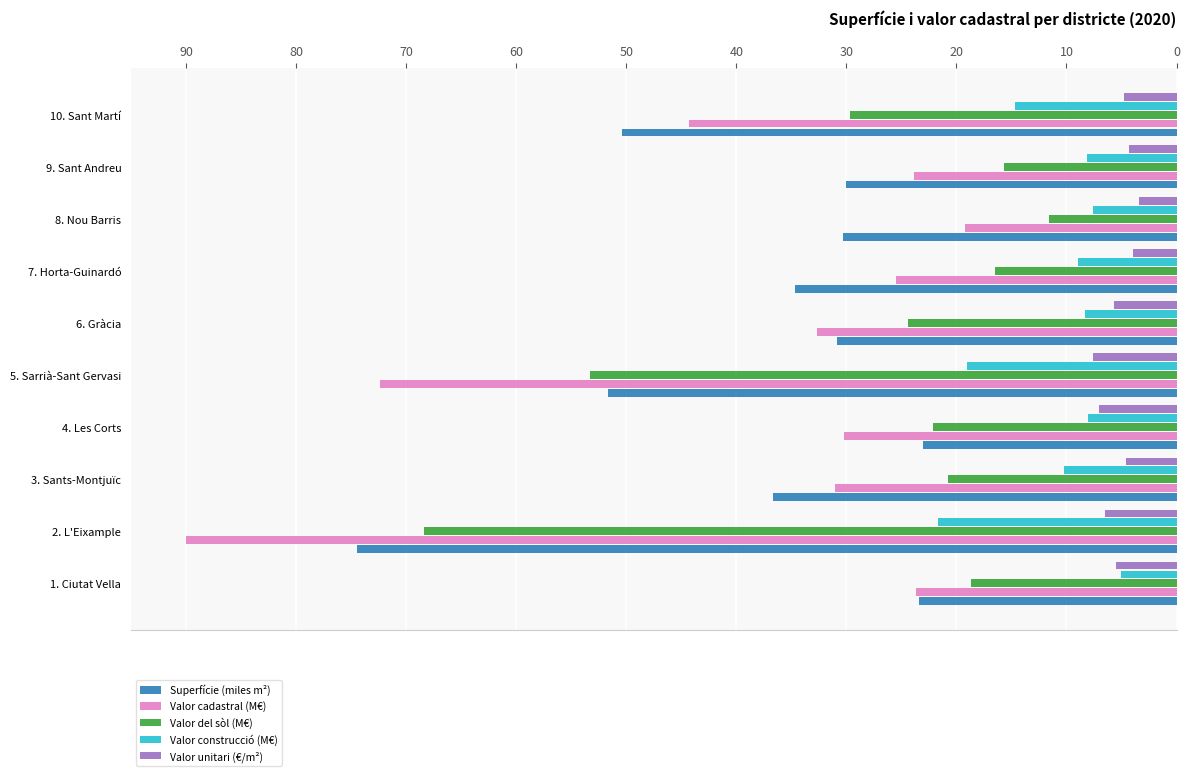

Is the value of Valor construcció (M€) at 10. Sant Martí greater than the value of Valor unitari (€/m²) at 2. L'Eixample?

Yes